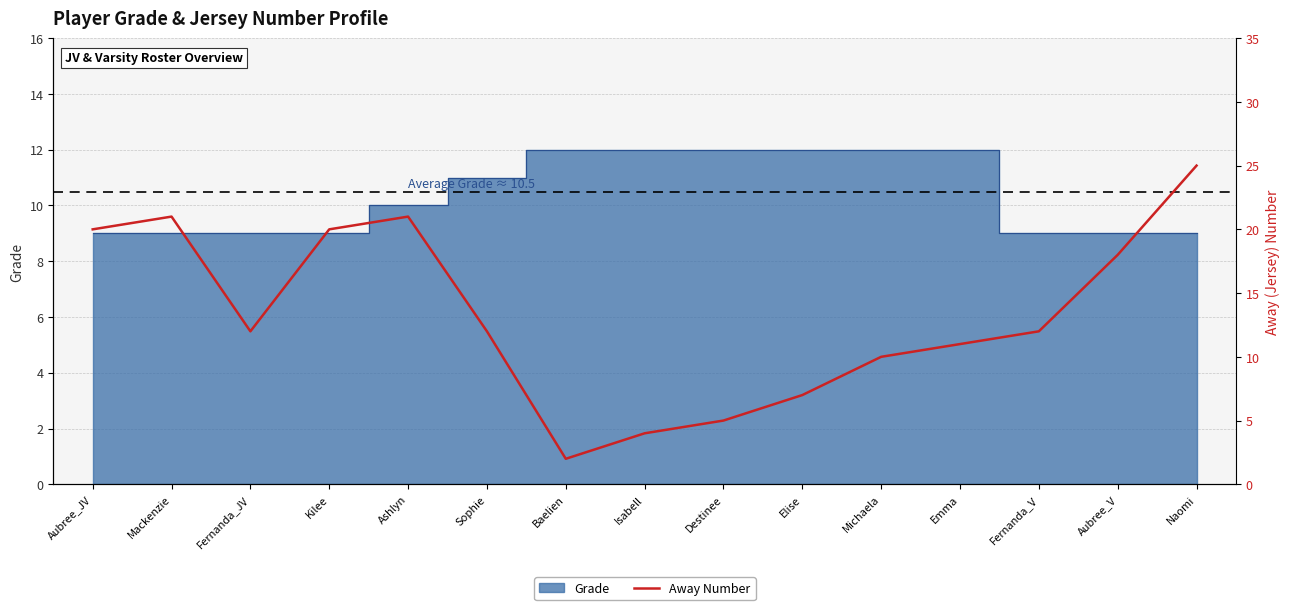

How many interior local valleys (lower than both neighbors) does the data have?

2